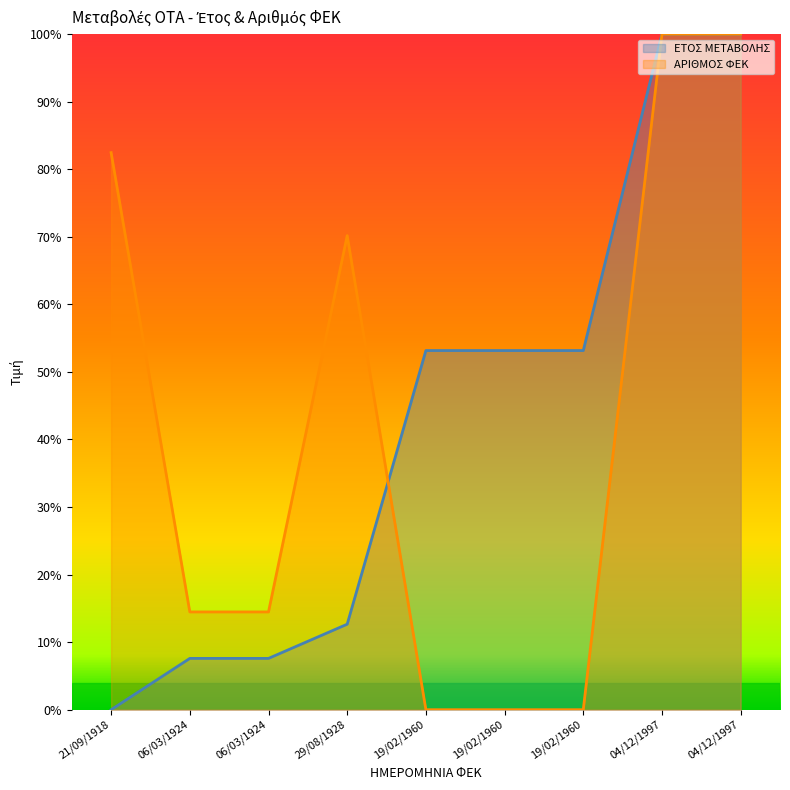

Which has a higher value, 19/02/1960 or 04/12/1997?

04/12/1997